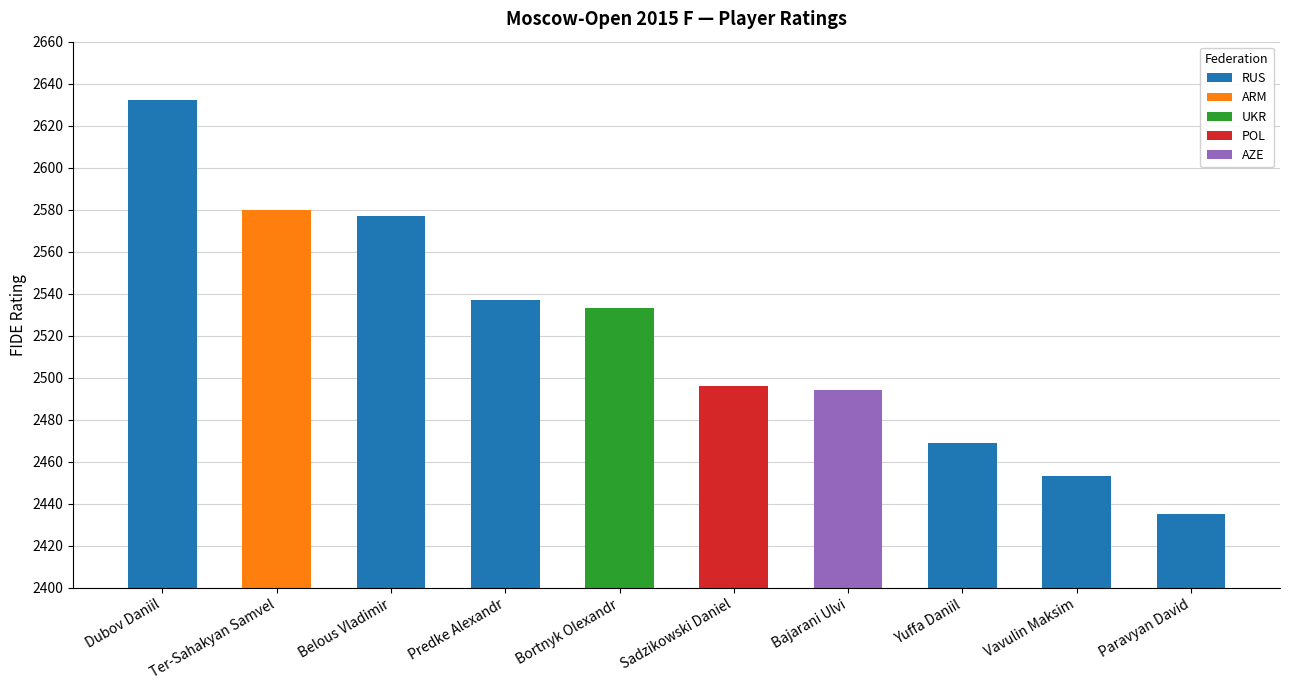

Are the bars horizontal?

No